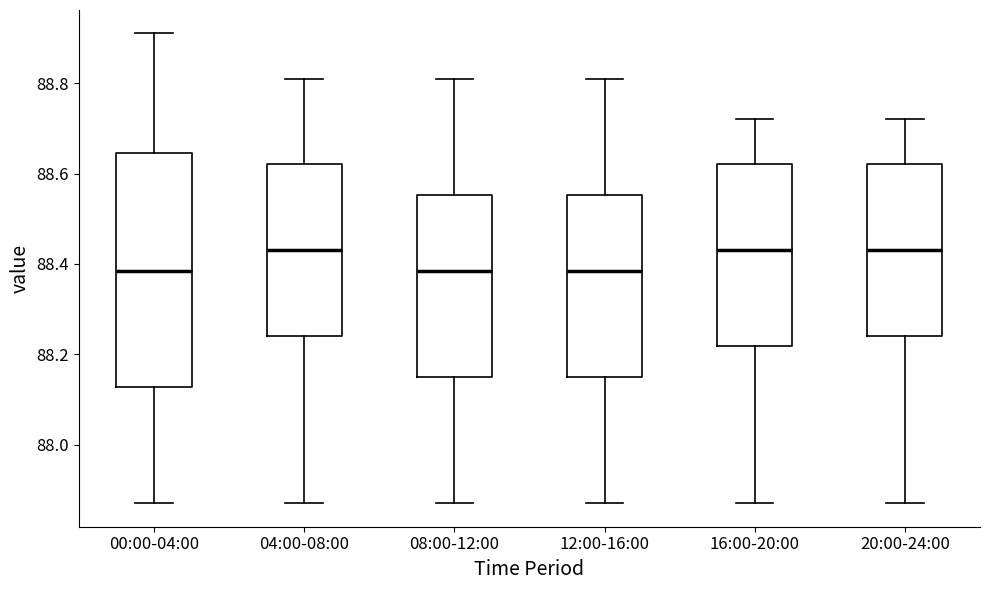

Which box is the tallest, from its lower edge to its upper edge?

00:00-04:00